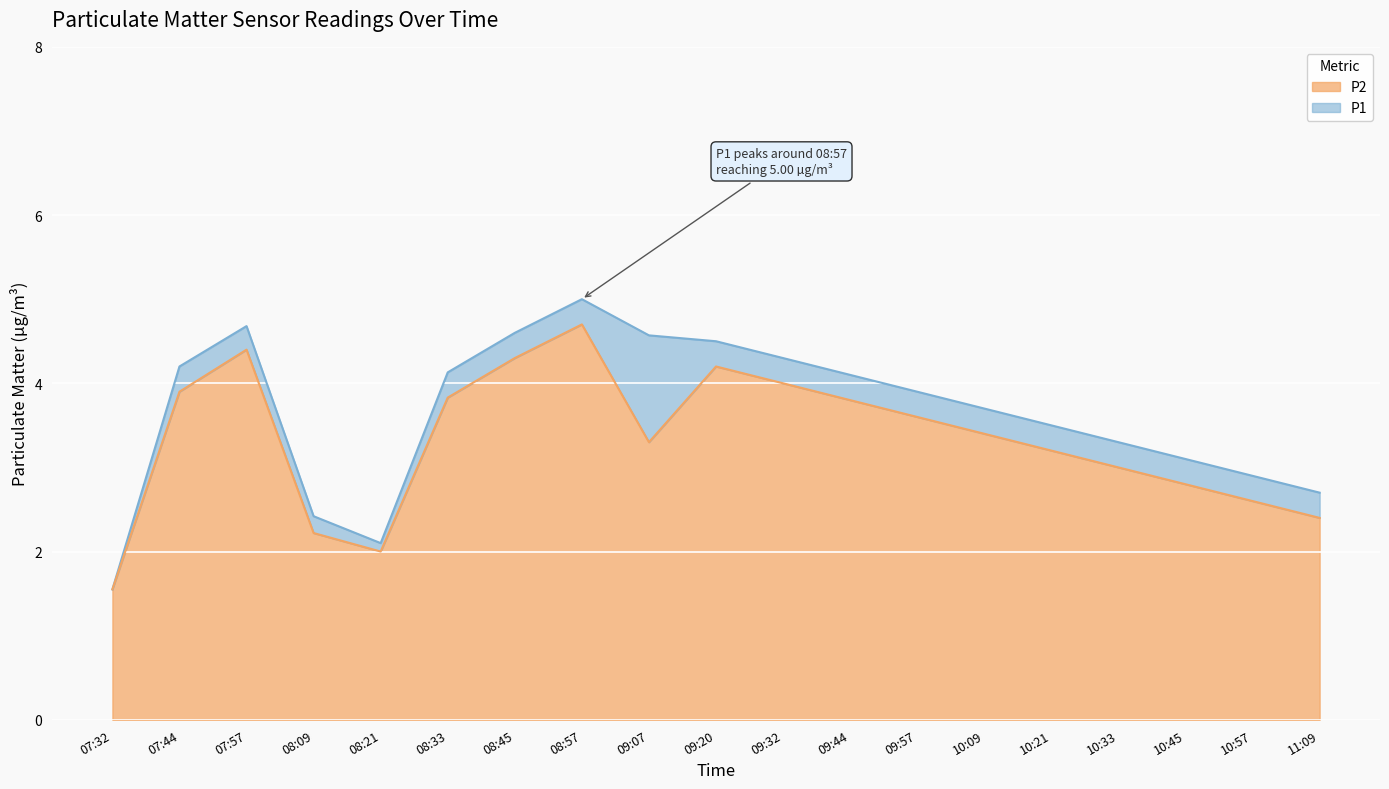

Between 09:57 and 11:09, which series saw the biggest shift?

P2